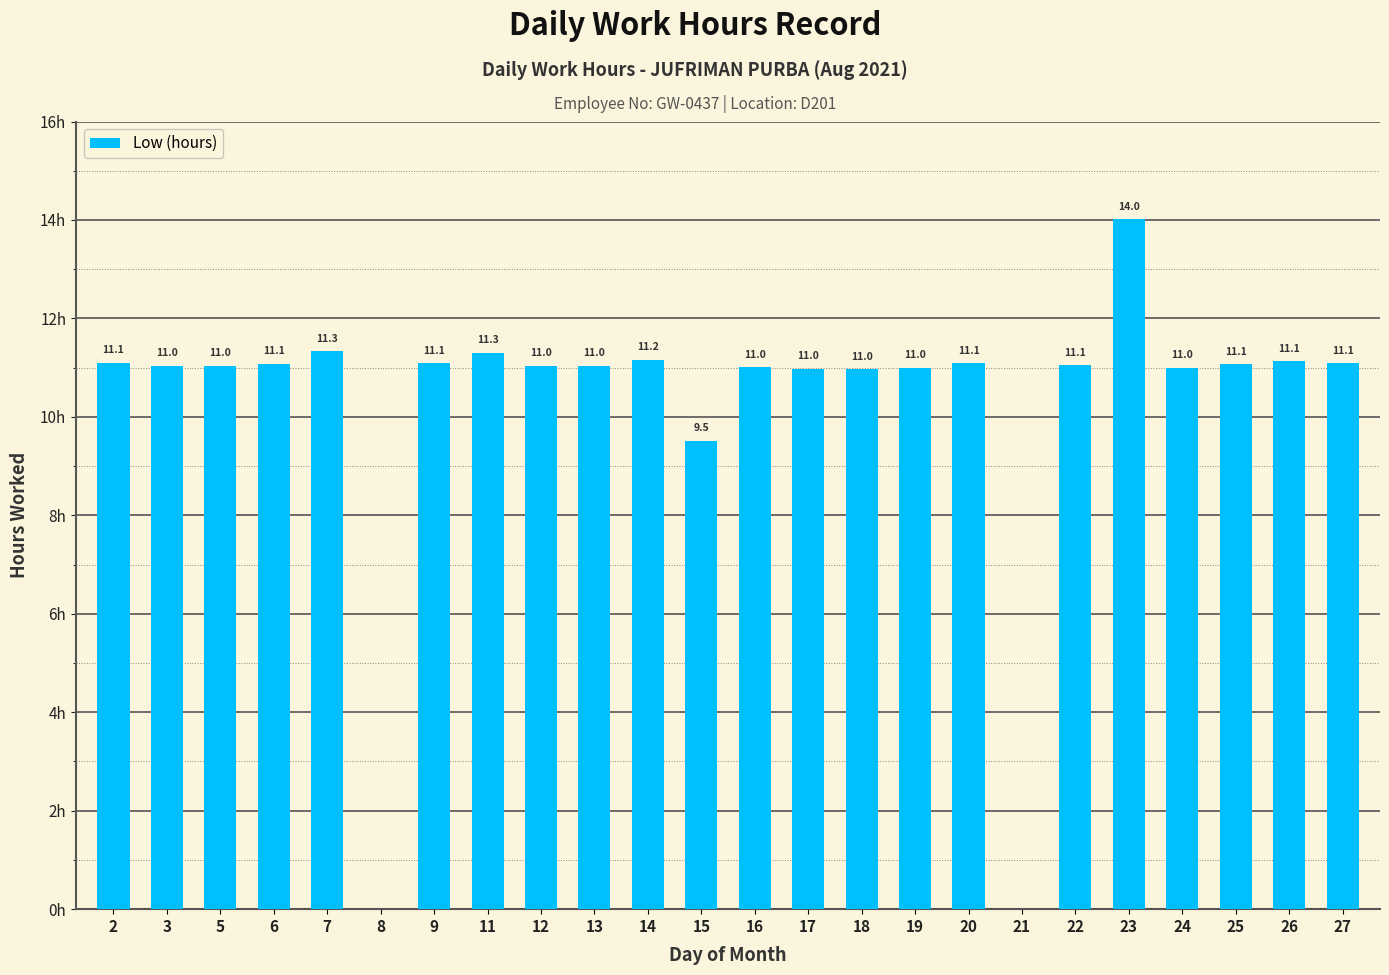

At which label is the value closest to 7?

15